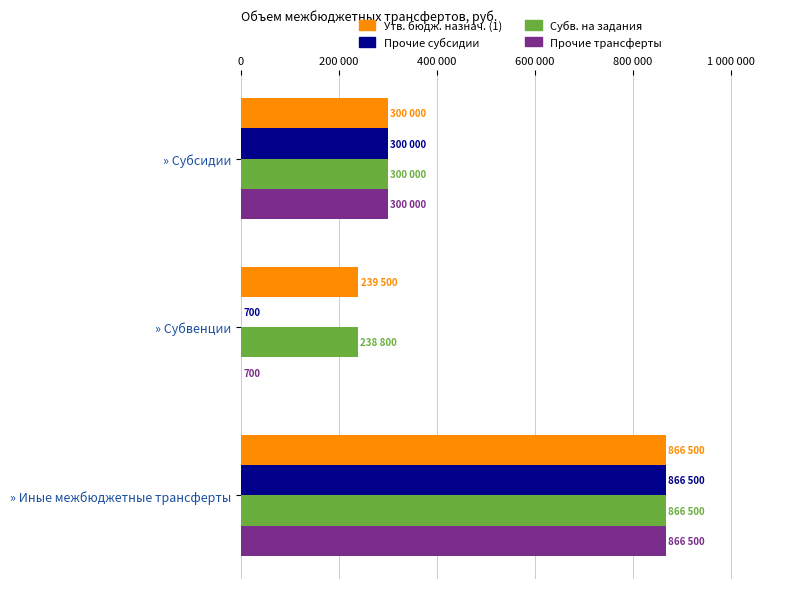

What is the smallest value displayed?

700